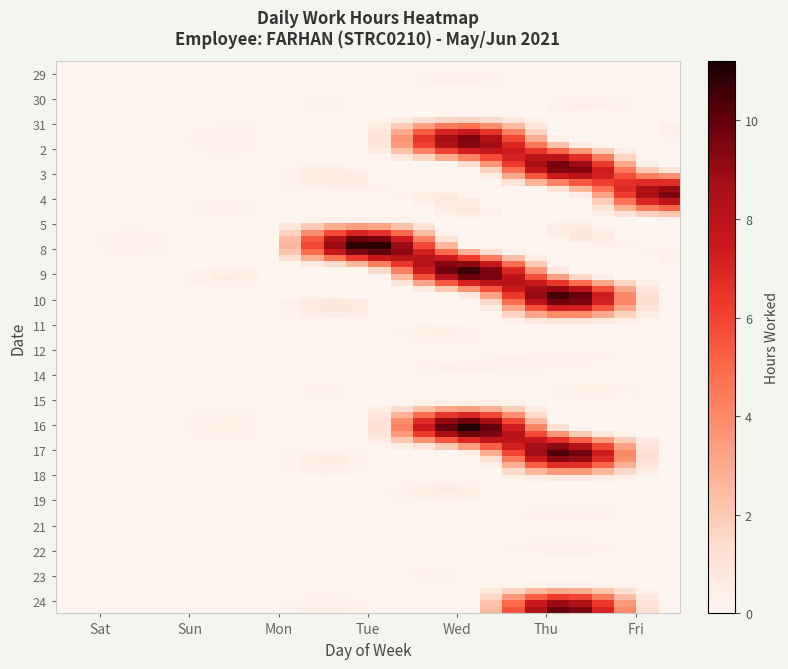

At which category does the chart reach its minimum across all series?

Sat